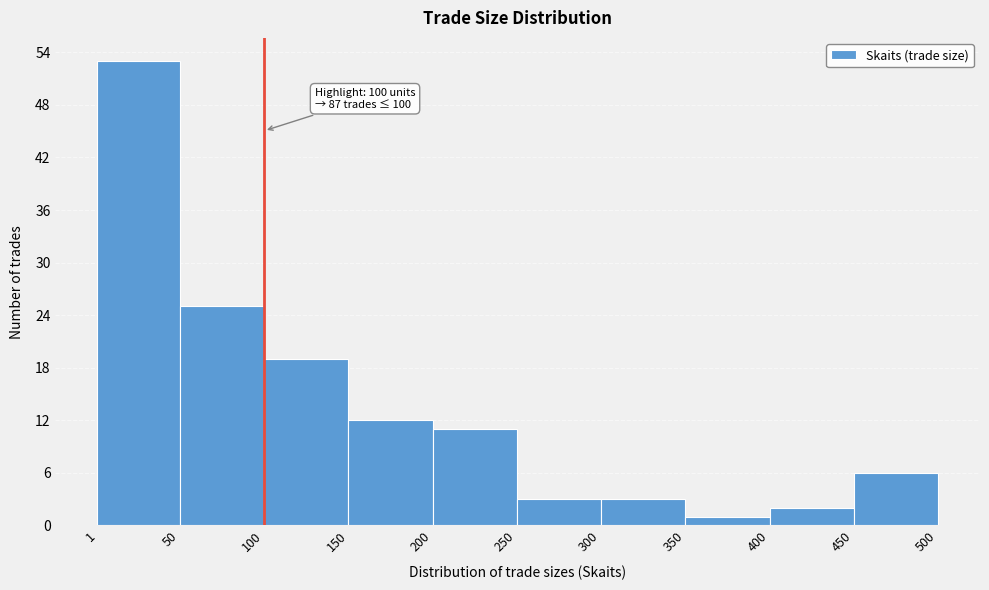

Which range on the x-axis has the tallest bar?

1 to 50